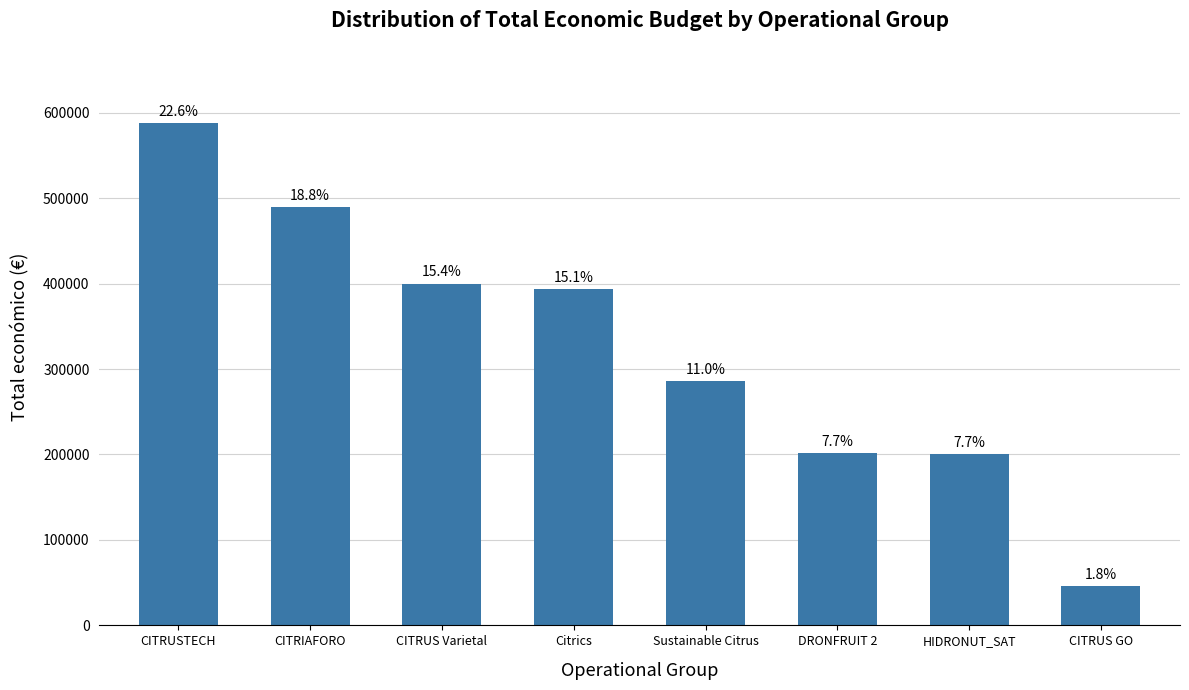

Are the bars horizontal?

No